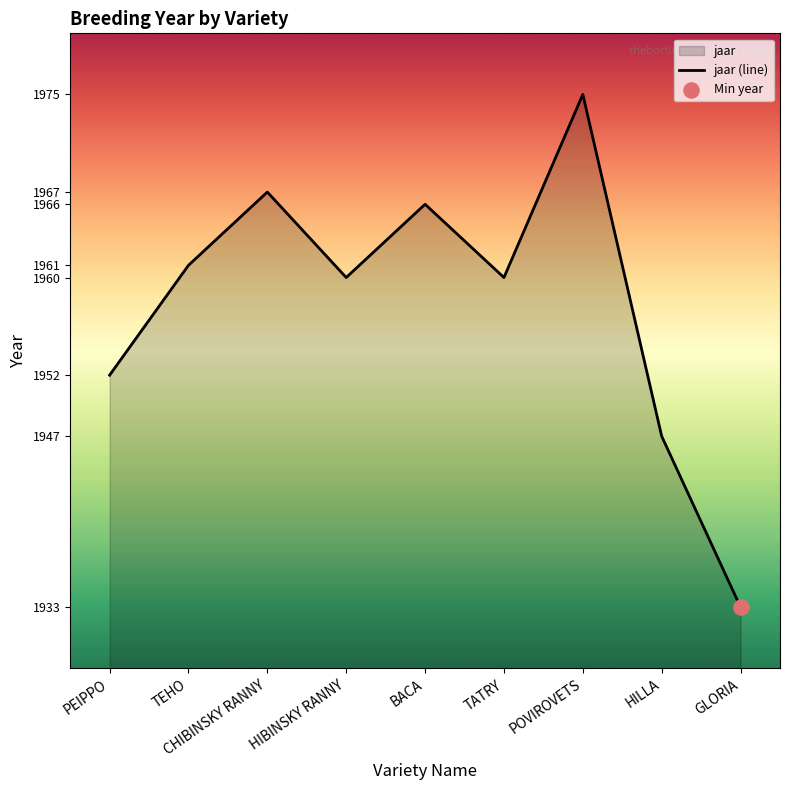

Approximately how many times larger is the value at POVIROVETS compared to CHIBINSKY RANNY?

1.0